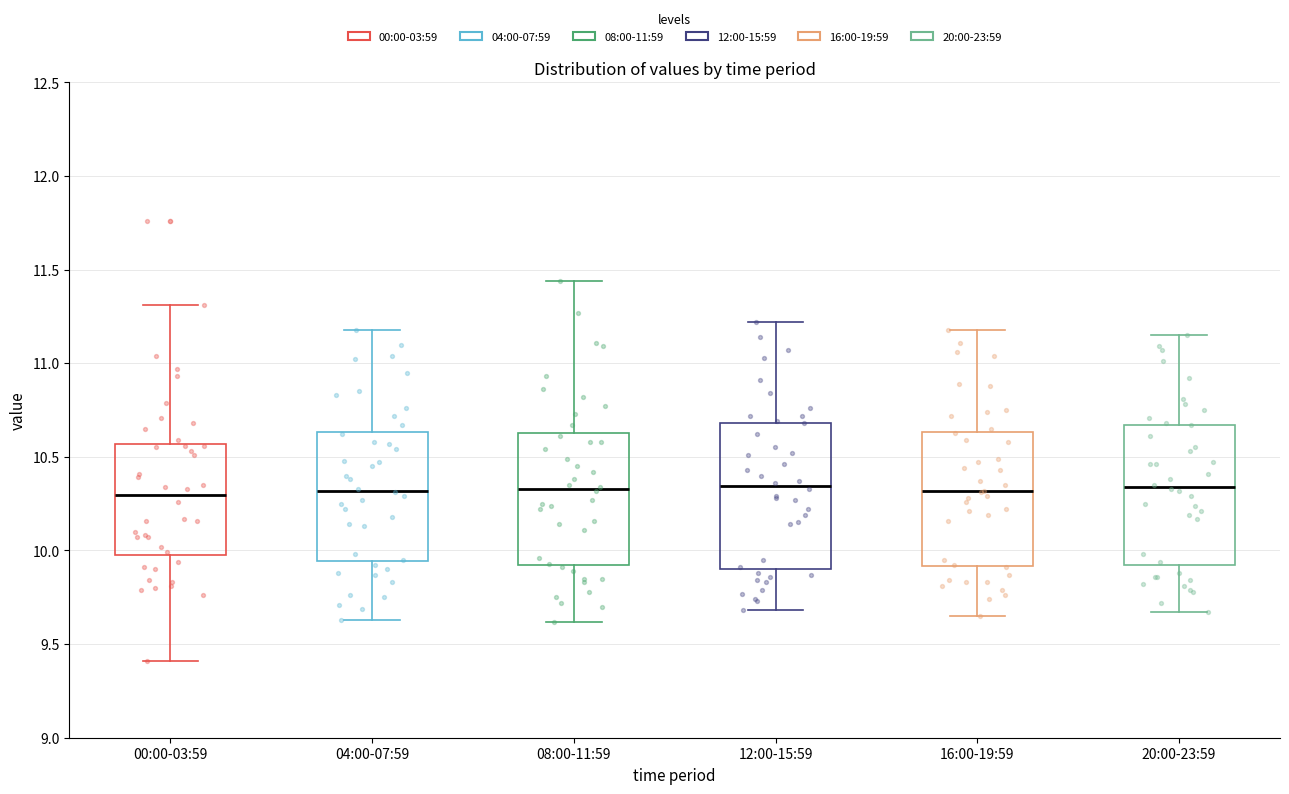

Where is the lower edge of the box for 08:00-11:59 on the y-axis? The values are not printed on the chart, so give them approximately, as read against the axis.

9.95